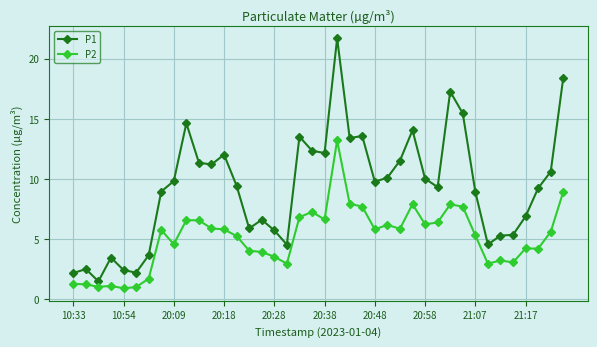

List the series in order of their peak value, highest first.

P1, P2